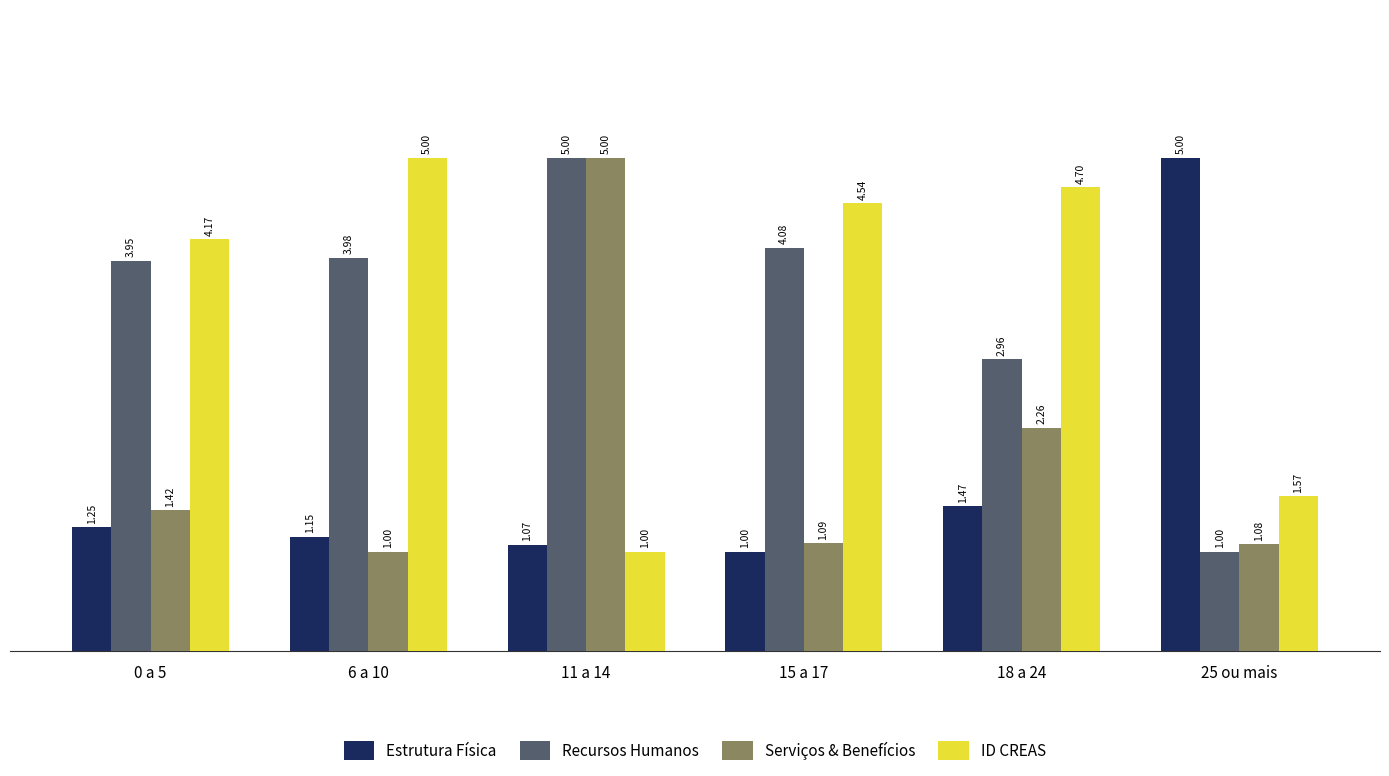

What is the sum of all Recursos Humanos values?

21.0